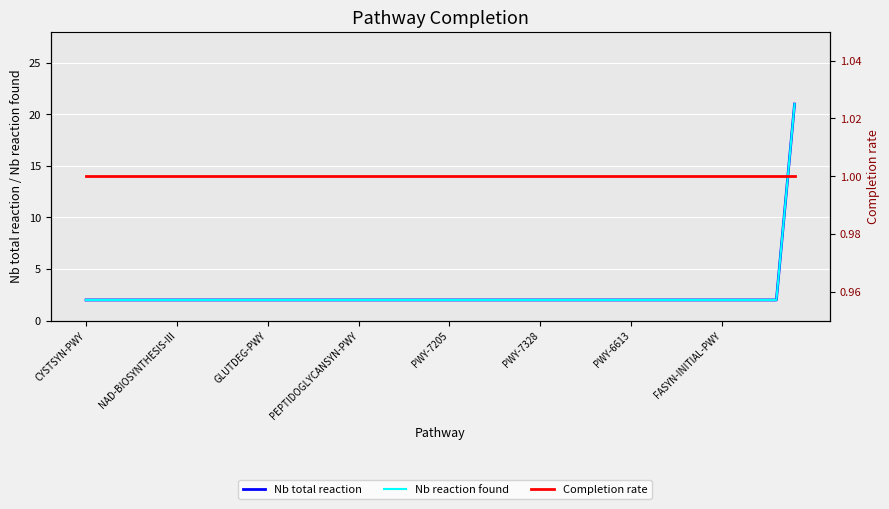

Count the number of data series in this chart.

3